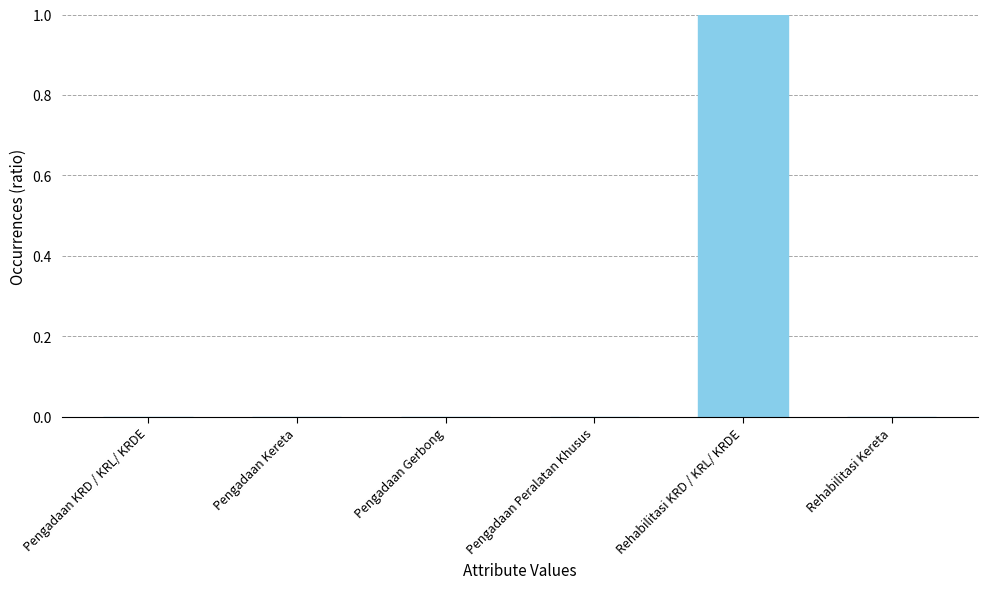

Does the chart contain stacked bars?

No